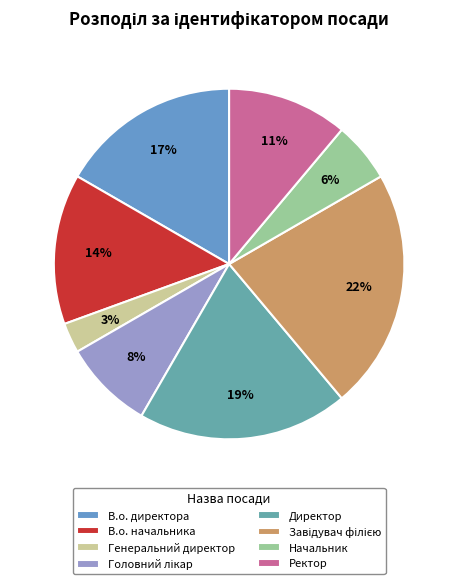

Does В.о. директора account for over 50% of the chart?

No